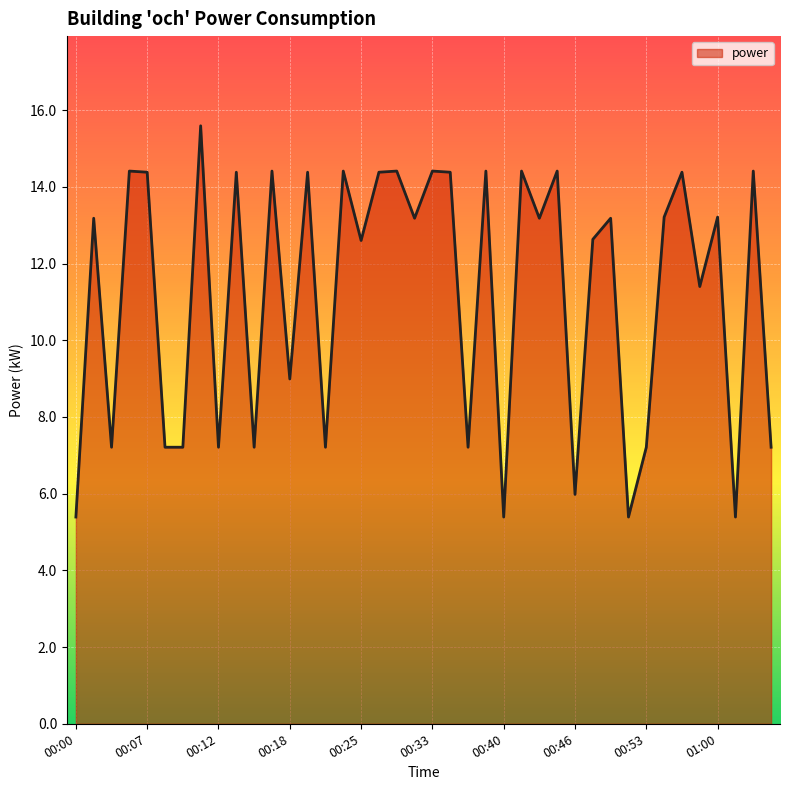

What is the smallest value displayed?

5.4